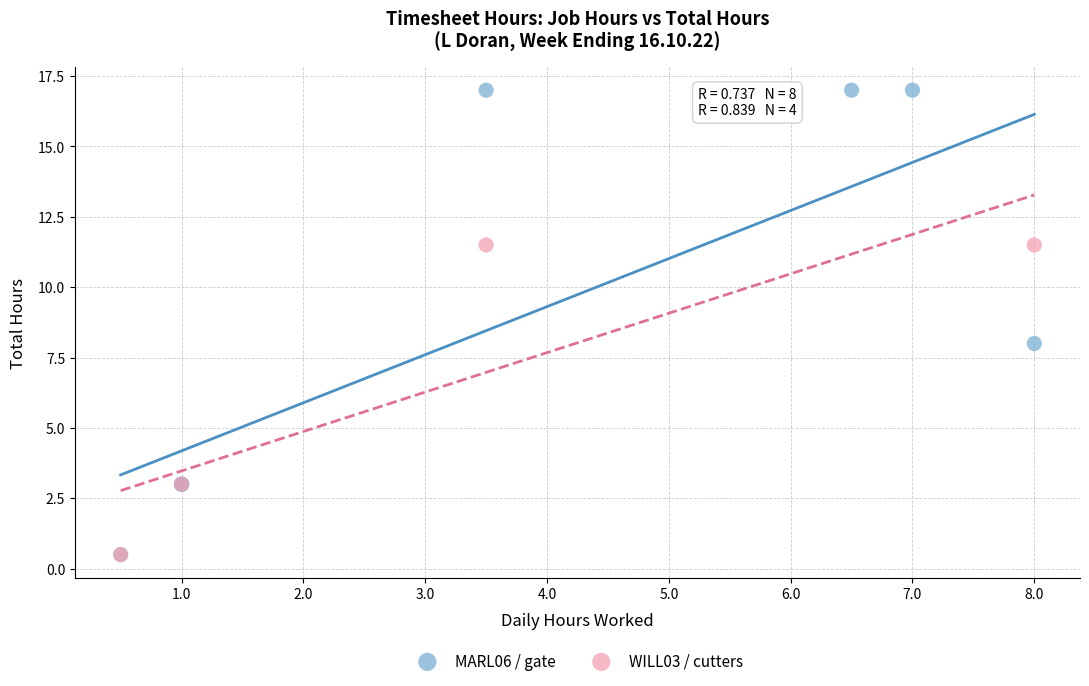

Which series contains the highest Y value?

MARL06 / gate